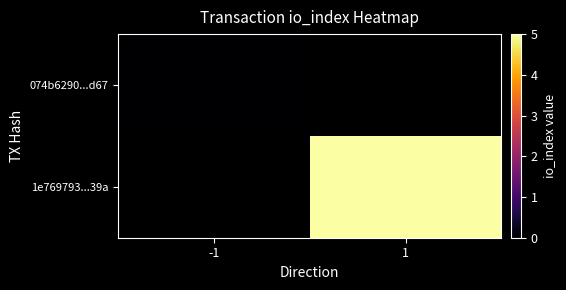

How many categories are shown in the chart?

2